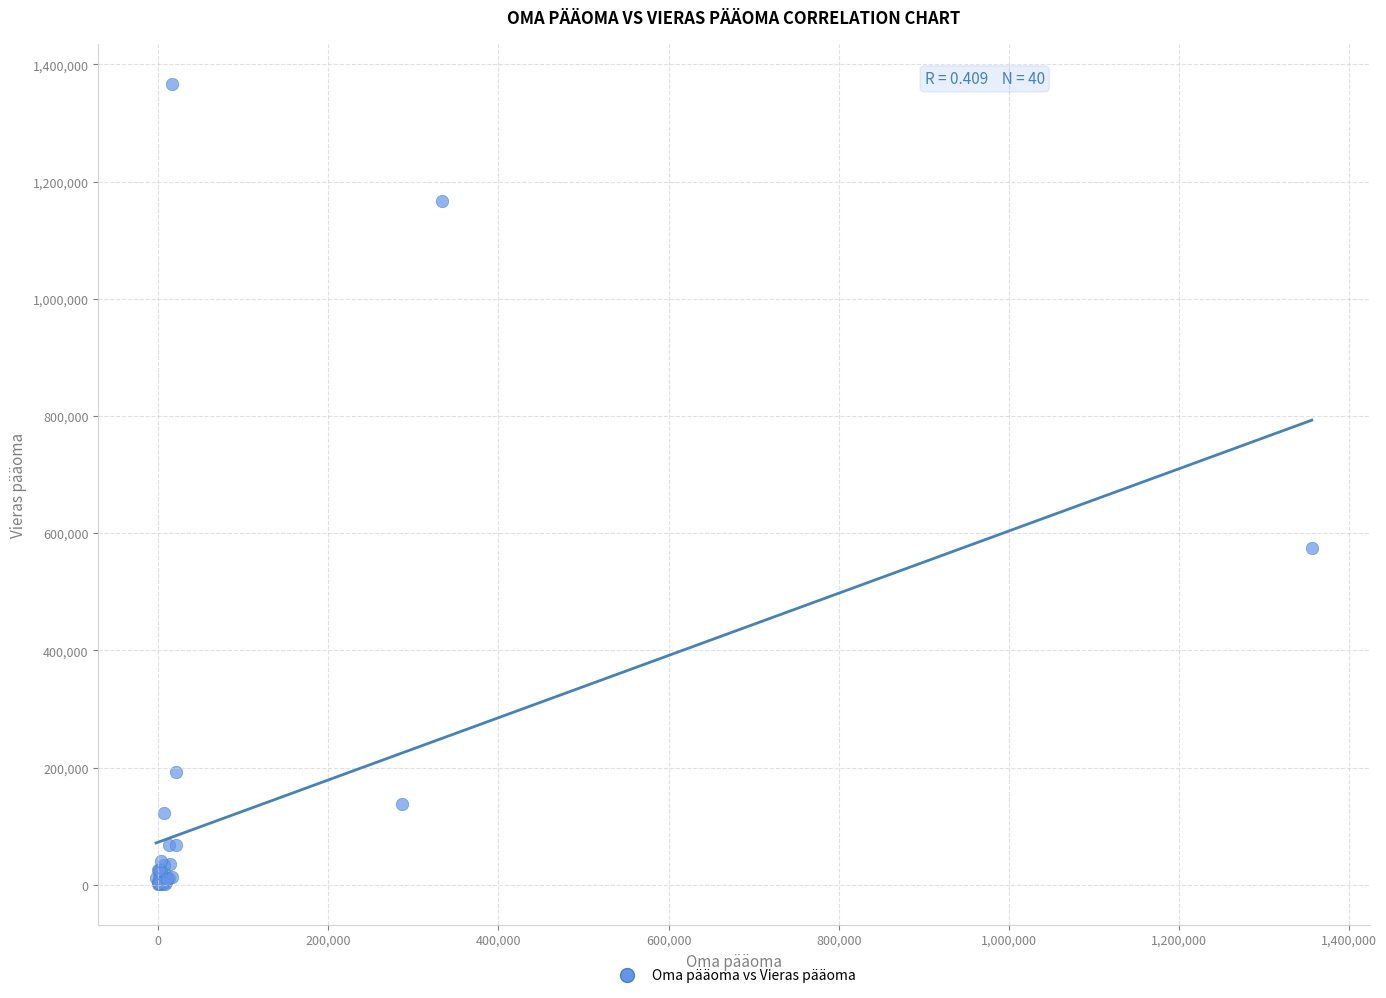

What Y value in the scatter plot is closest to 683576?

575524.1